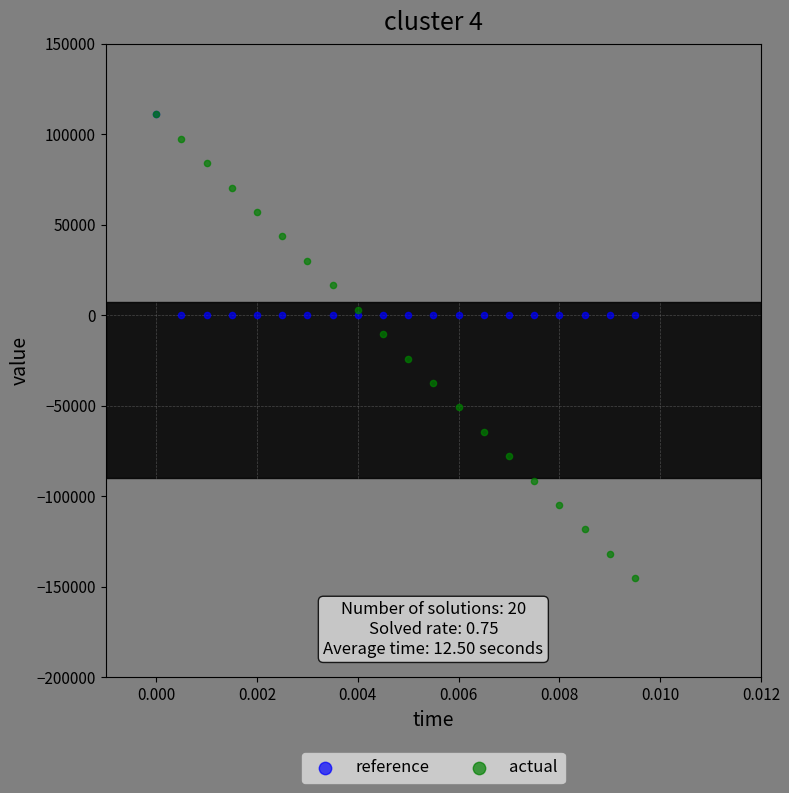

Which series has the widest spread of Y values?

actual